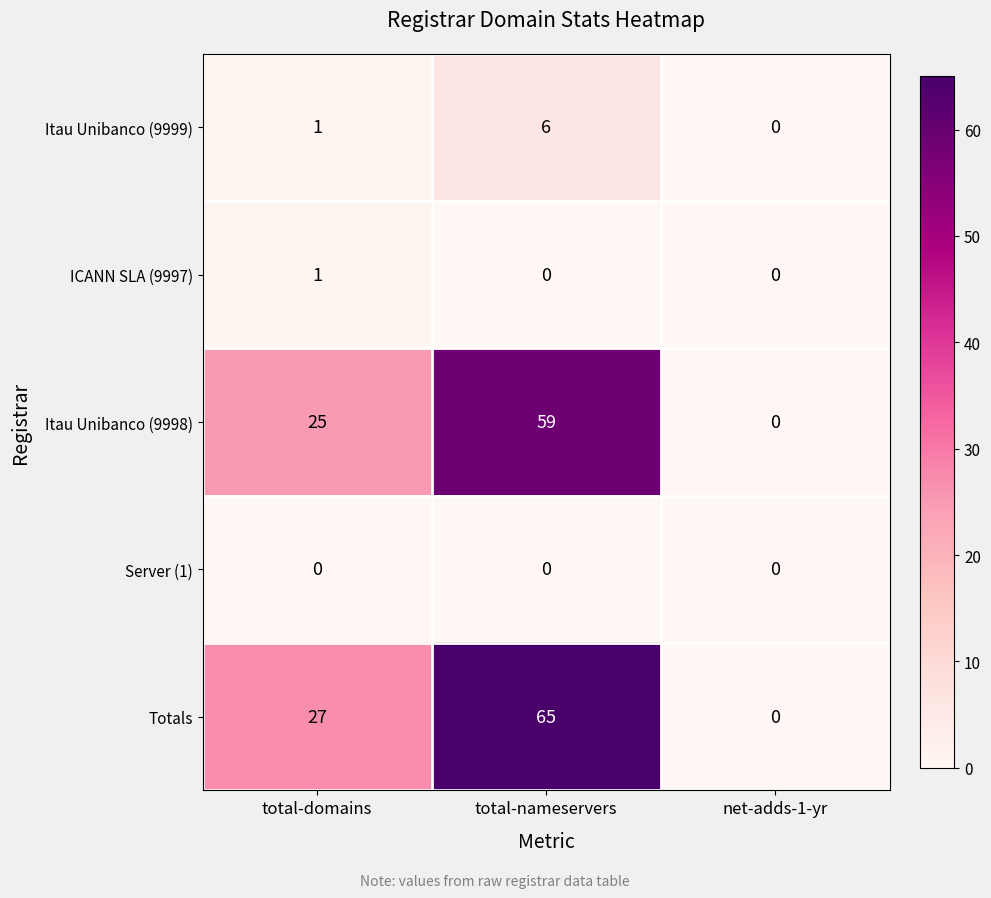

What is the maximum value shown in the chart?

65